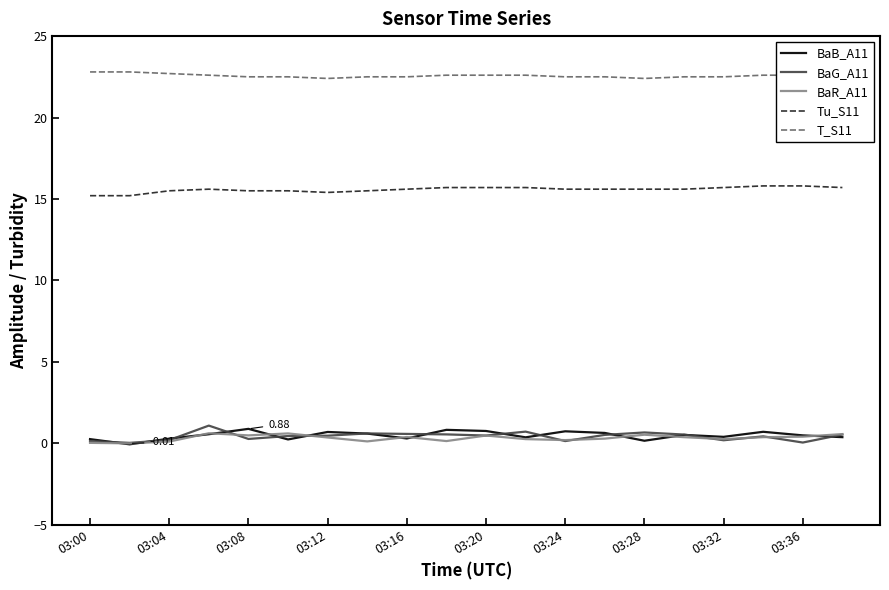

Which series has the largest total across all categories?

T_S11